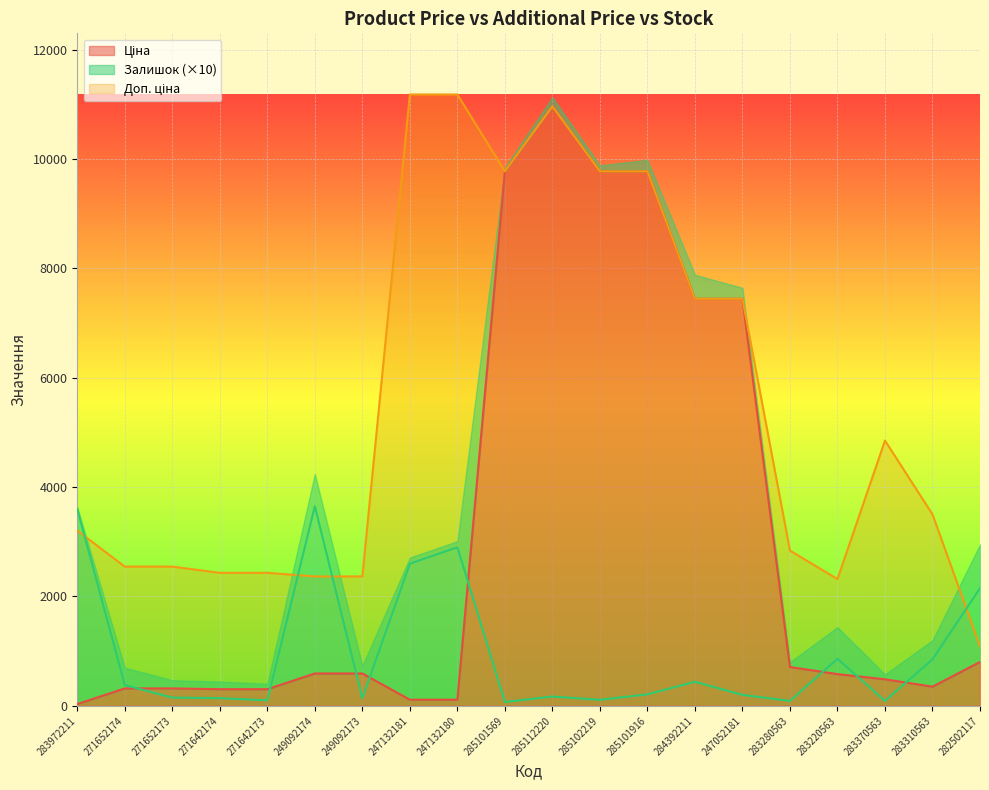

Reading left to right, what are all the values shown in this chart?

Ціна: 32.0	318.3	318.3	304.1	304.1	591.6	591.6	111.8	111.8	9775.5	10964.4	9775.5	9775.5	7444.6	7444.6	710.0	579.8	485.1	350.2	802.1
Доп. ціна: 3205.0	2546.4	2546.4	2432.8	2432.8	2366.5	2366.5	11182.0	11182.0	9775.5	10964.4	9775.5	9775.5	7444.6	7444.6	2839.8	2319.2	4851.4	3502.5	1087.0
Залишок: 3600.0	380.0	150.0	140.0	100.0	3650.0	140.0	2600.0	2900.0	70.0	170.0	110.0	210.0	440.0	200.0	90.0	860.0	90.0	850.0	2150.0